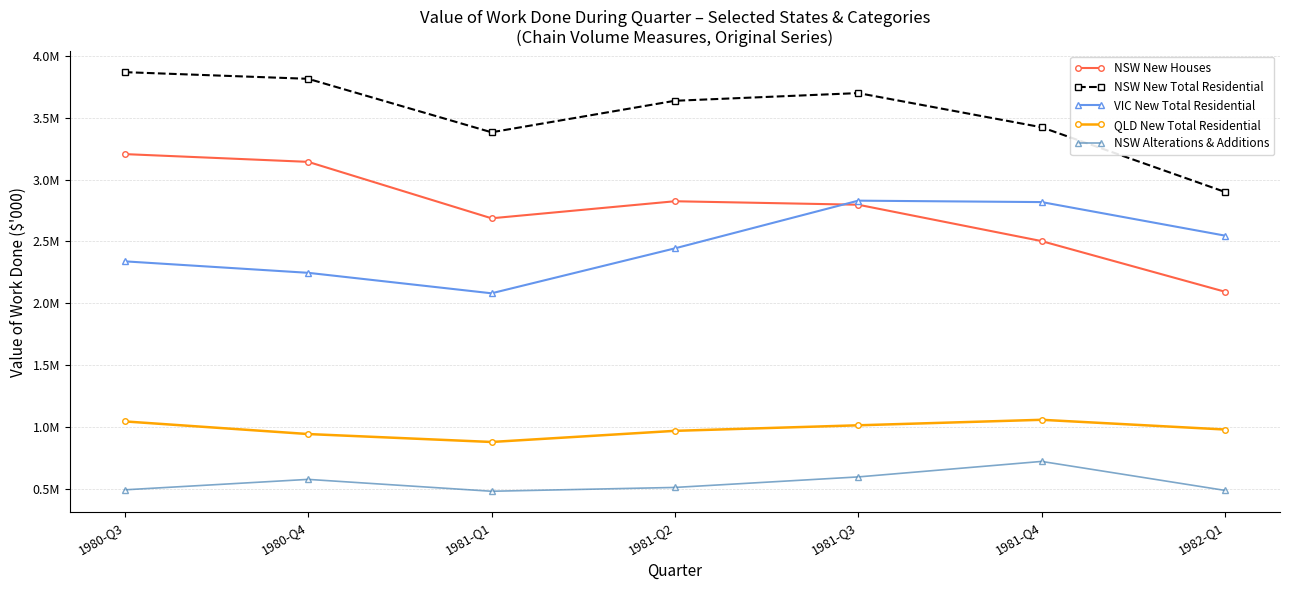

At which label is VIC New Total Residential closest to 2455726?

1981-Q2